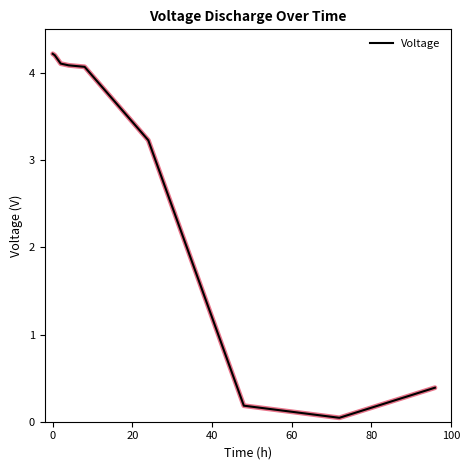

What is the maximum value shown in the chart?

4.2